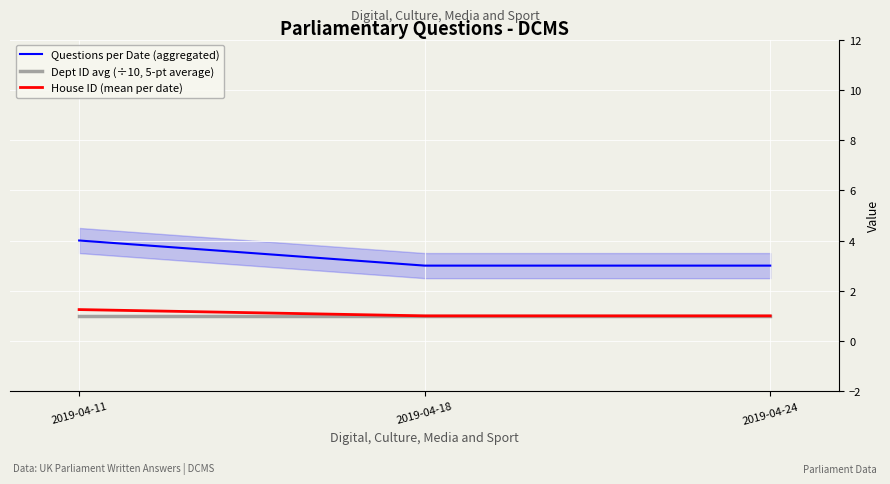

Between 2019-04-18 and 2019-04-24, which is larger?

2019-04-18